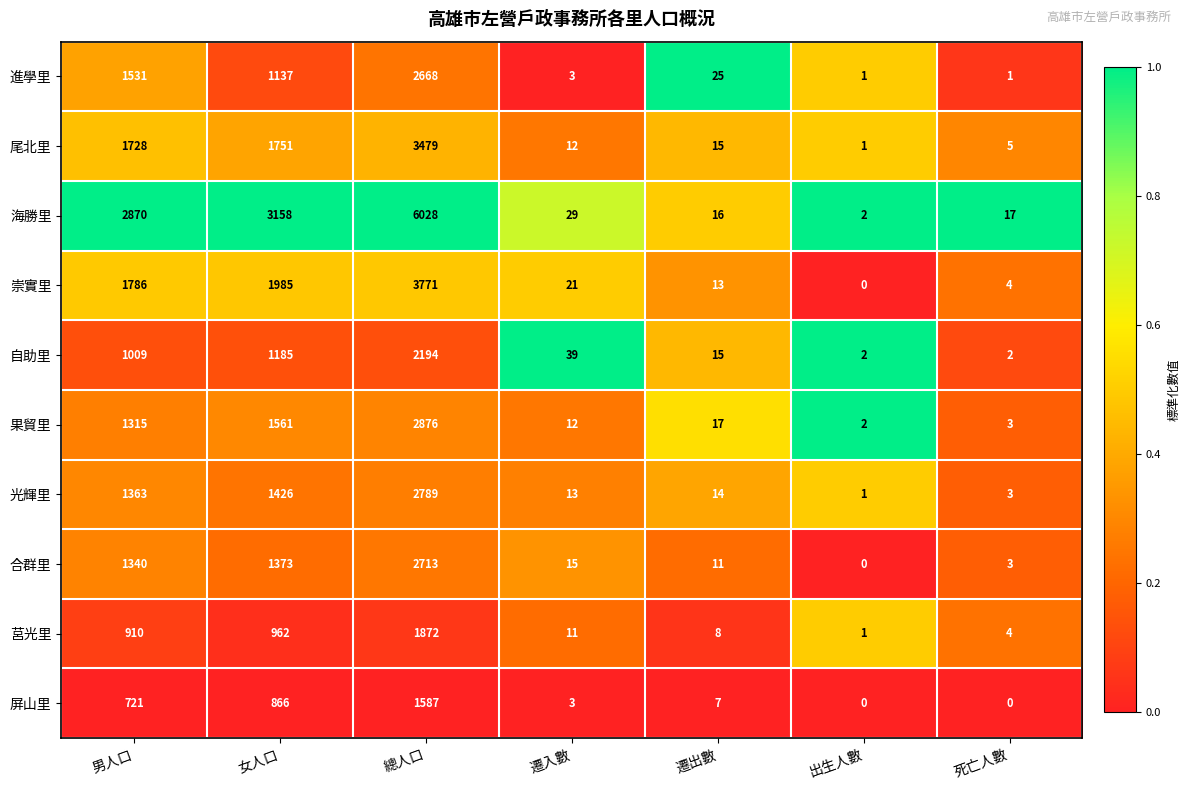

At which category does the chart reach its peak across all series?

總人口